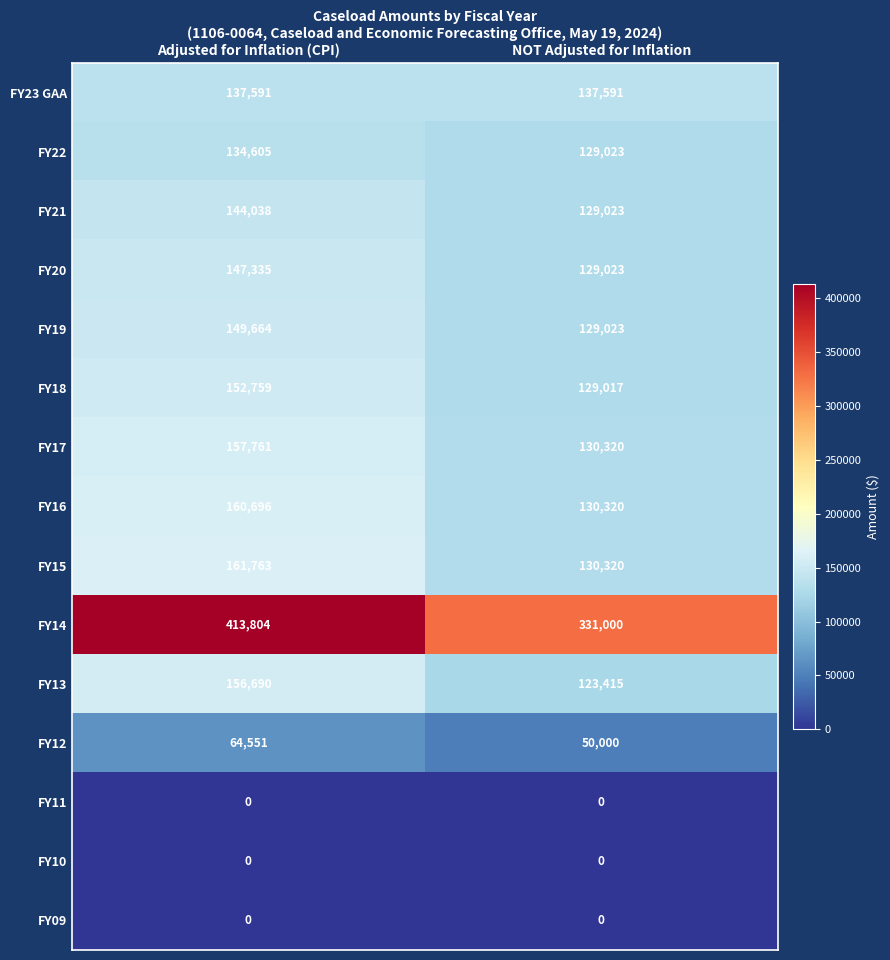

The value of FY20 at NOT Adjusted for Inflation is 201881. True or false?

False